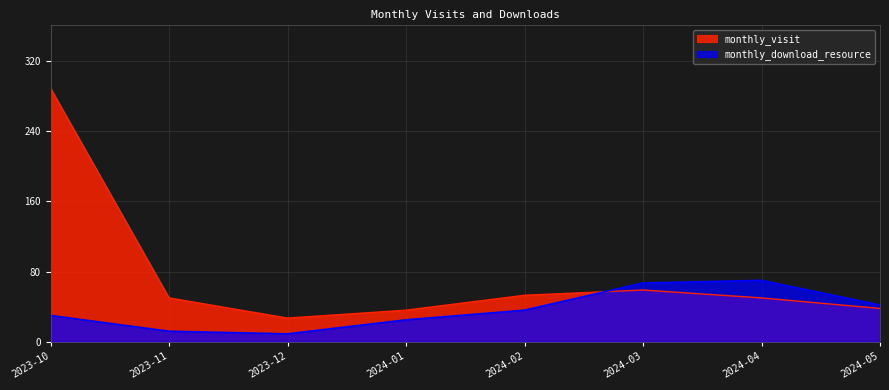

At which label does monthly_visit reach its peak?

2023-10